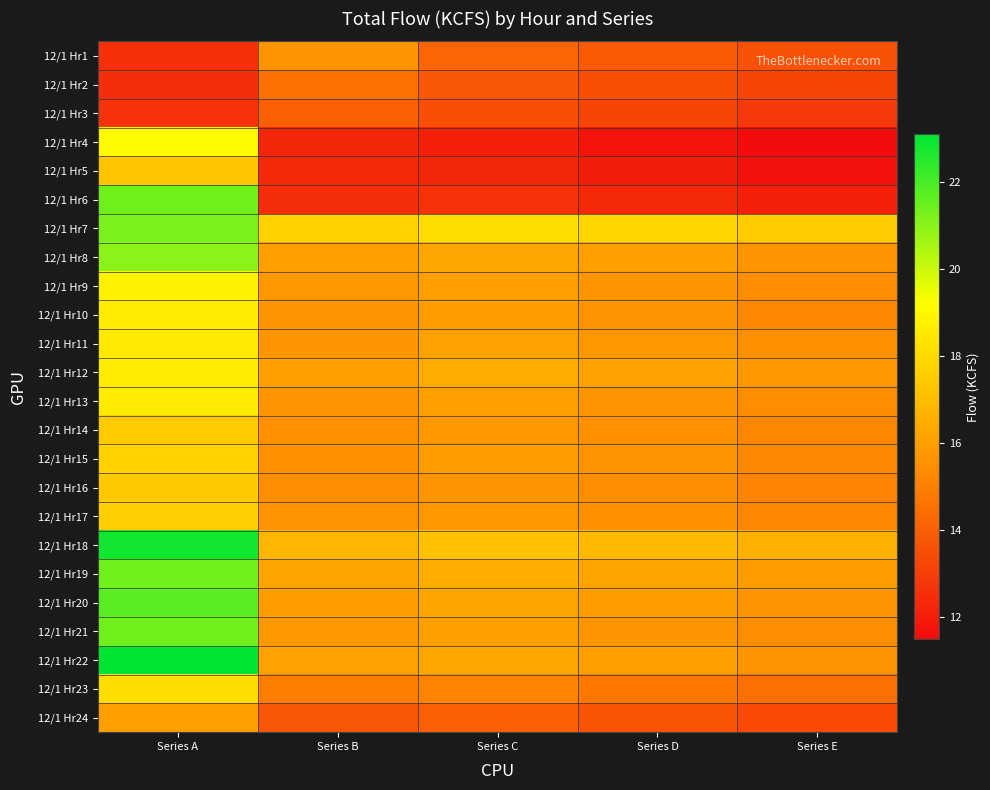

Rank the series by their maximum value, from highest to lowest.

12/1 Hr22, 12/1 Hr18, 12/1 Hr20, 12/1 Hr6, 12/1 Hr19, 12/1 Hr21, 12/1 Hr7, 12/1 Hr8, 12/1 Hr4, 12/1 Hr9, 12/1 Hr10, 12/1 Hr12, 12/1 Hr13, 12/1 Hr11, 12/1 Hr23, 12/1 Hr15, 12/1 Hr17, 12/1 Hr14, 12/1 Hr16, 12/1 Hr5, 12/1 Hr24, 12/1 Hr1, 12/1 Hr2, 12/1 Hr3